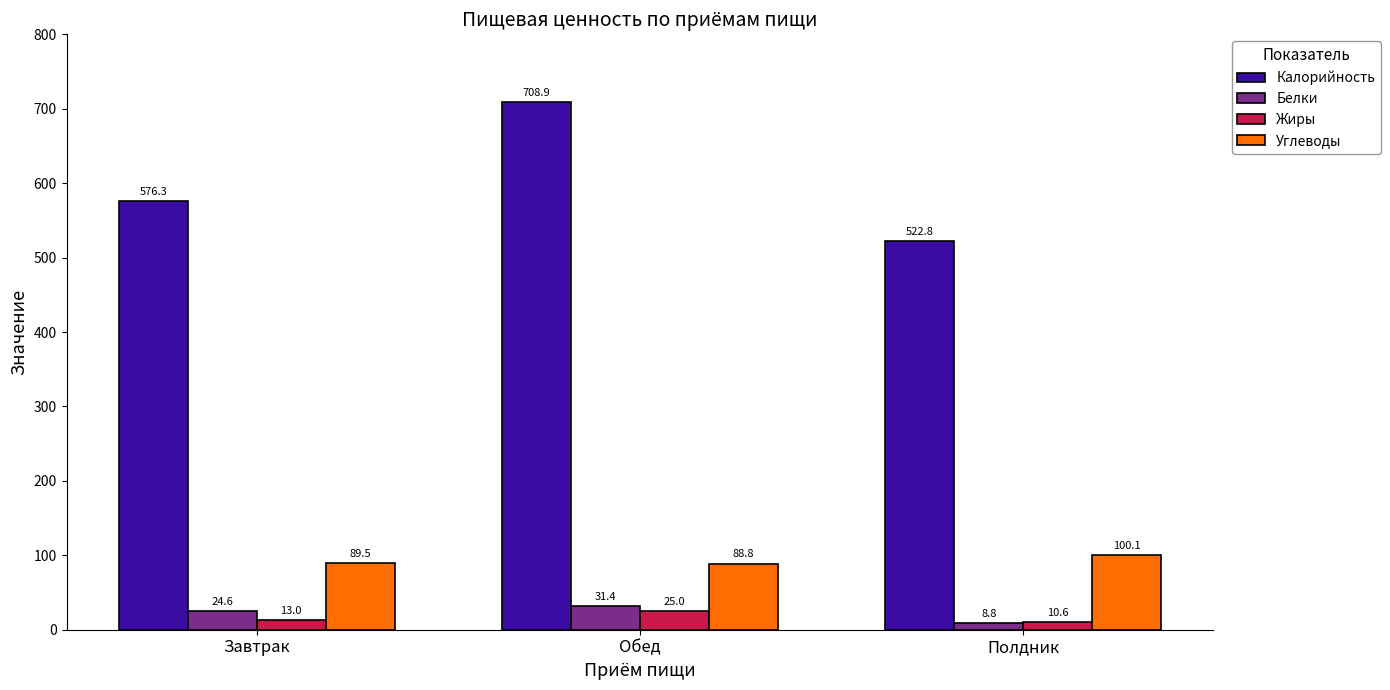

Is the value of Углеводы at Полдник greater than the value of Белки at Завтрак?

Yes